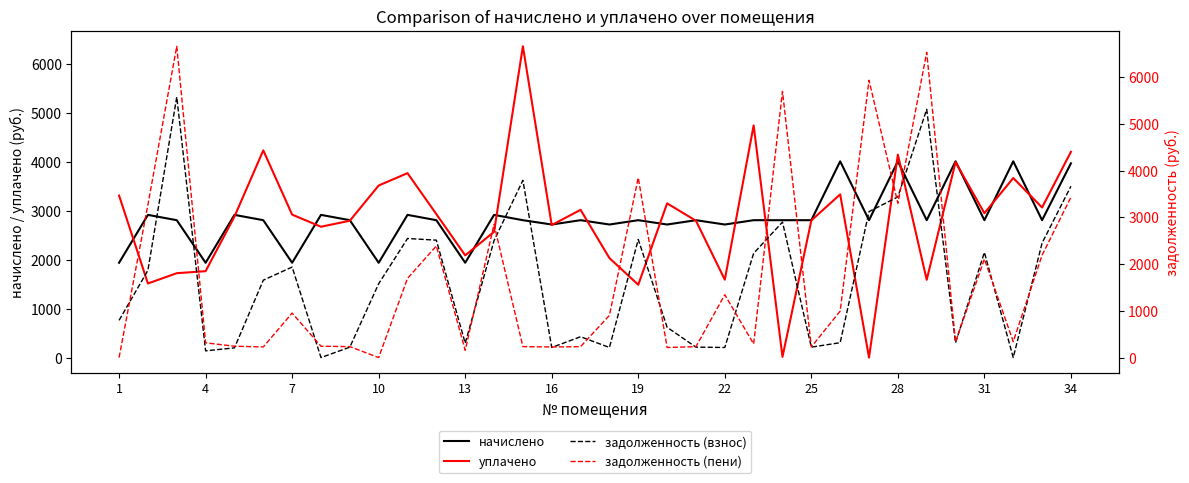

How many categories are shown in the chart?

34